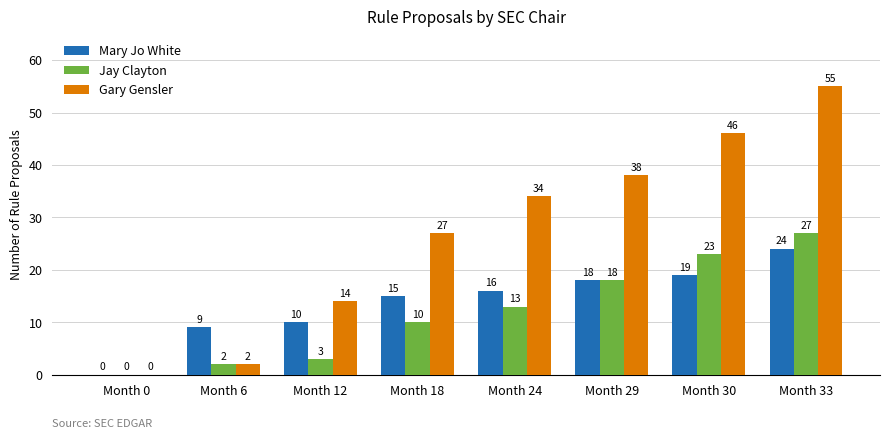

Reading left to right, what are all the values shown in this chart?

Mary Jo White: 0	9	10	15	16	18	19	24
Jay Clayton: 0	2	3	10	13	18	23	27
Gary Gensler: 0	2	14	27	34	38	46	55